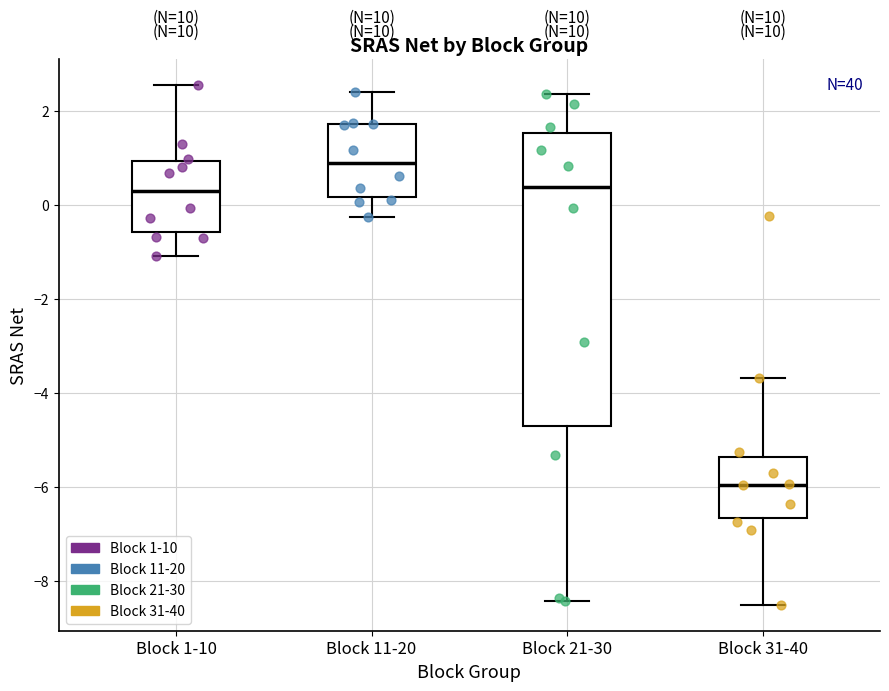

Which box has the lowest median line?

Block 31-40